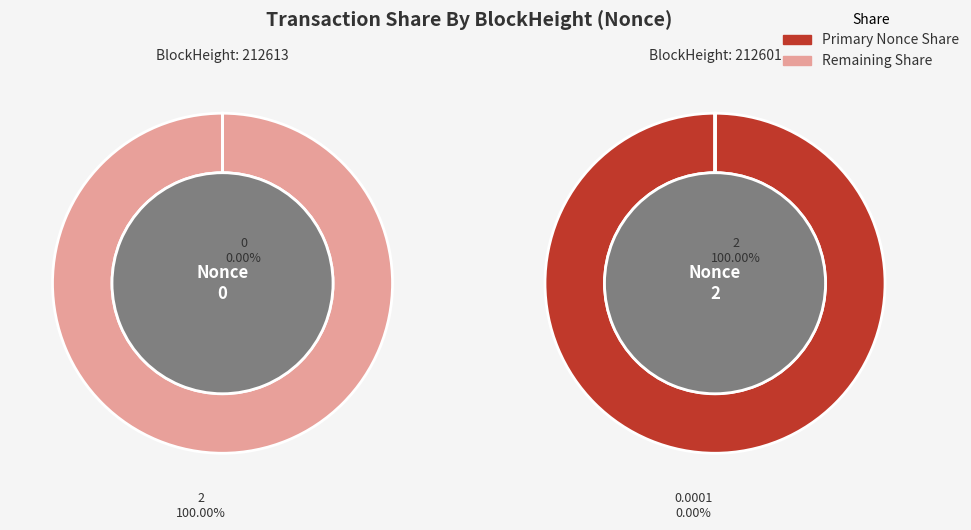

What is the total percentage of 212613 and 212601?

100.0%